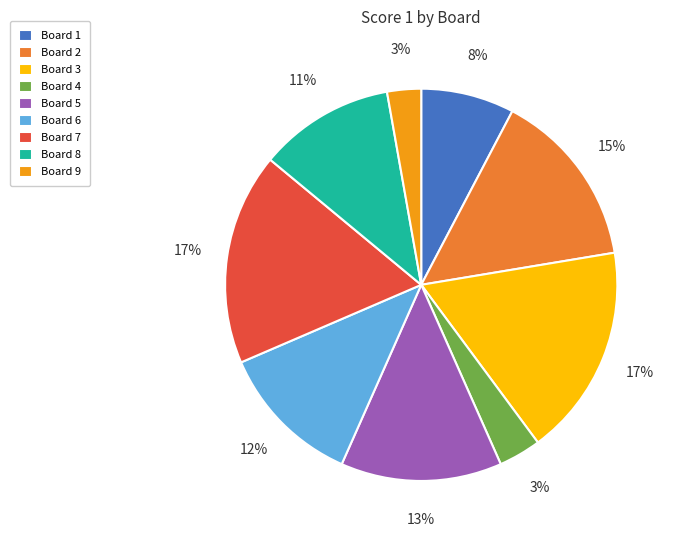

Is there a majority slice in this chart?

No